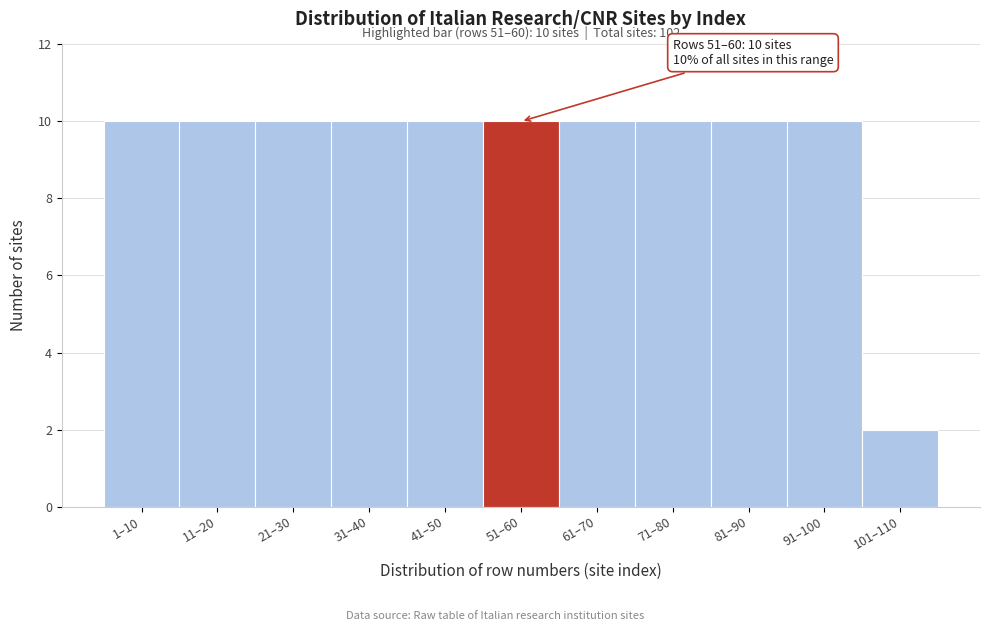

Reading left to right, what are all the values shown in this chart?

1–10=10	11–20=10	21–30=10	31–40=10	41–50=10	51–60=10	61–70=10	71–80=10	81–90=10	91–100=10	101–110=2